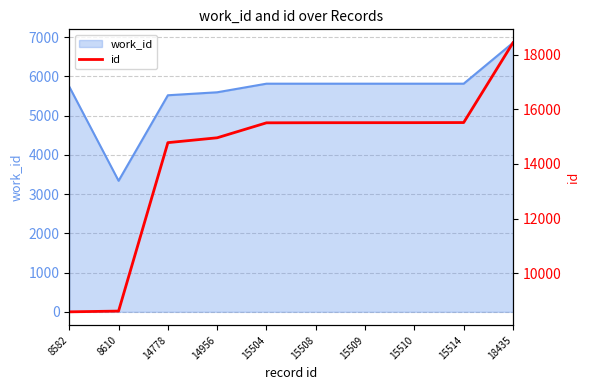

Is it true that the value at 15508 is 15508?

True